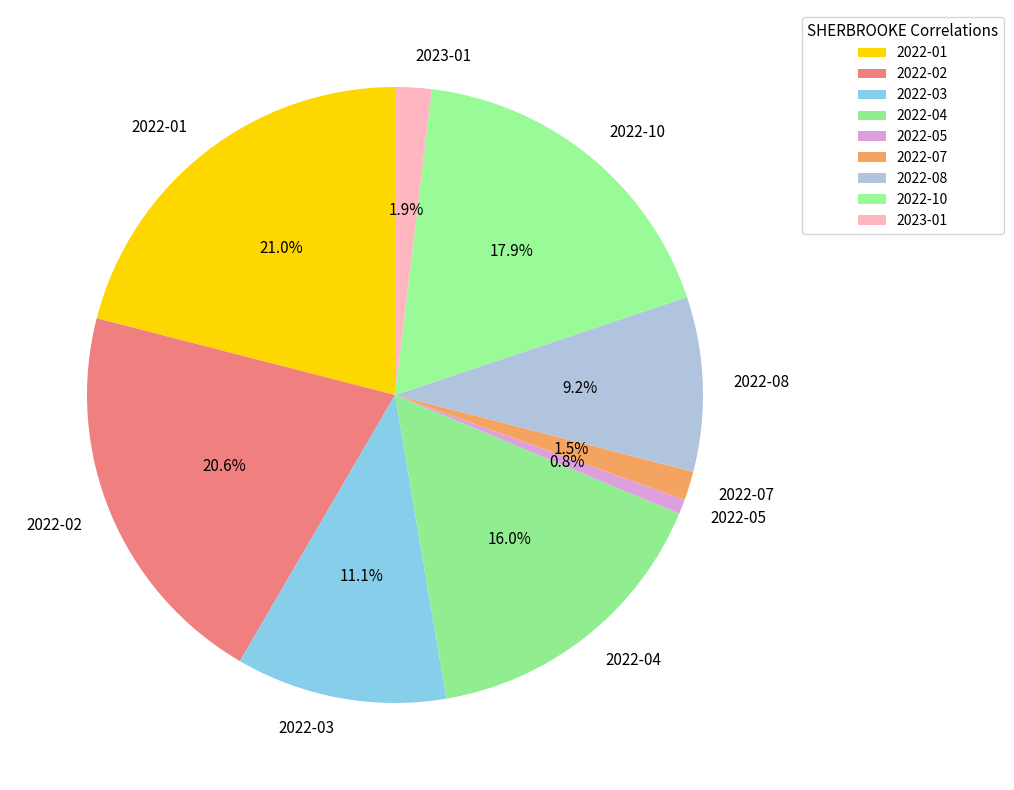

Is the sum of 2022-01 and 2022-03 greater than half?

No